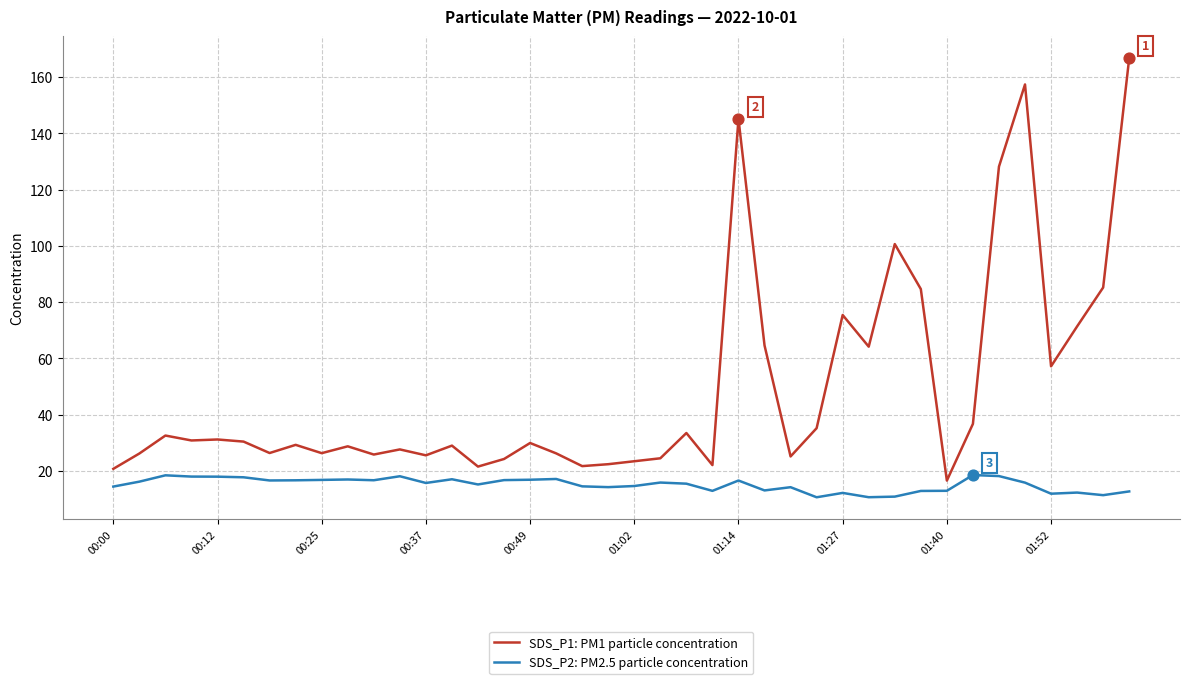

Which series has the largest range (max minus min)?

SDS_P1: PM1 particle concentration